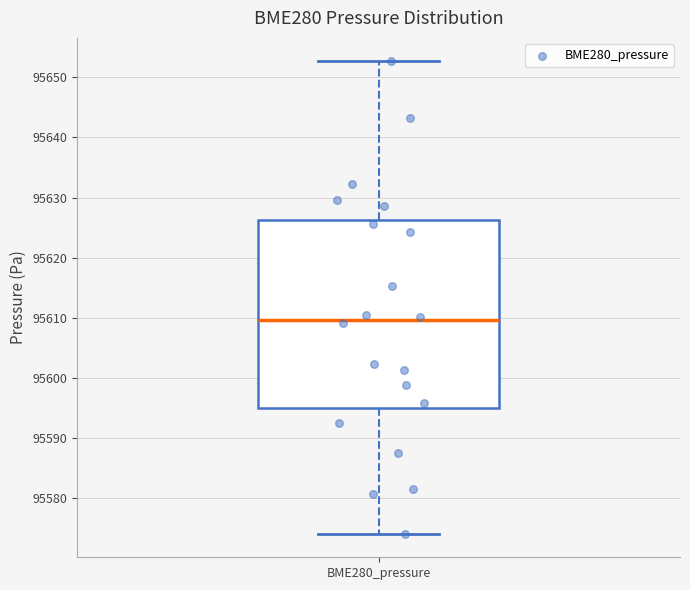

Where is the upper edge of the box for BME280_pressure on the y-axis? The values are not printed on the chart, so give them approximately, as read against the axis.

95626